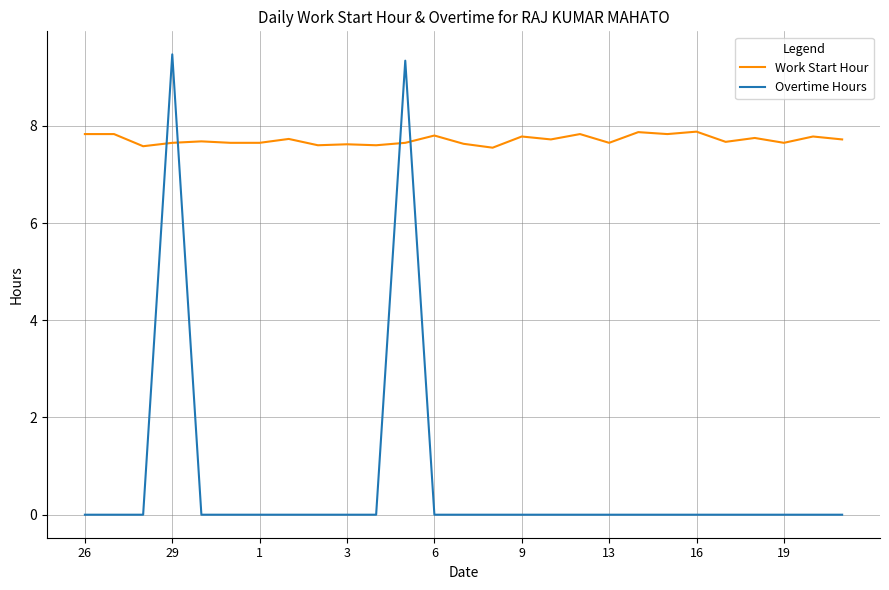

List the series in order of their overall mean, lowest first.

Overtime Hours, Work Start Hour